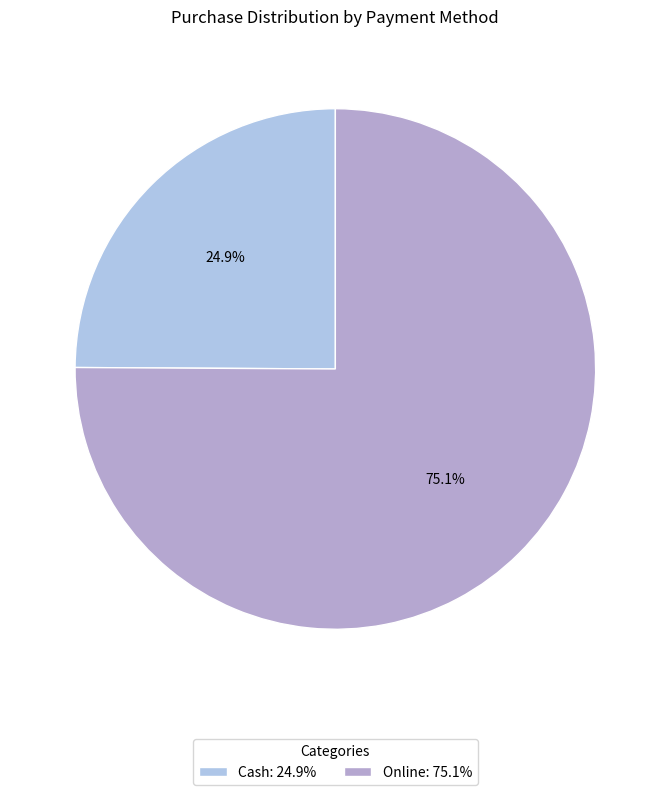

To the nearest percent, what is the difference between the largest and smallest slice percentages?

50%